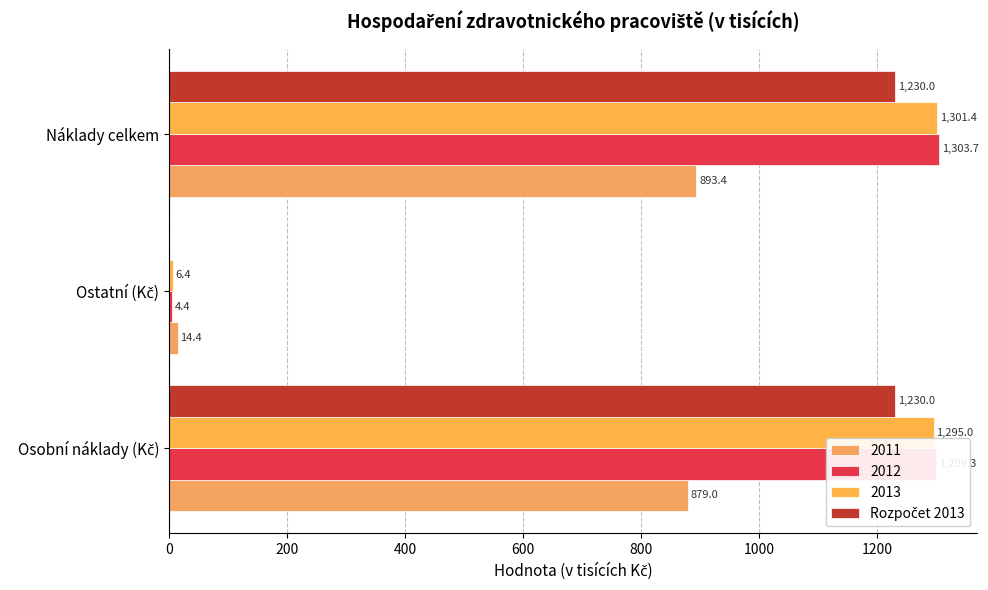

Count the number of categories in the chart.

3